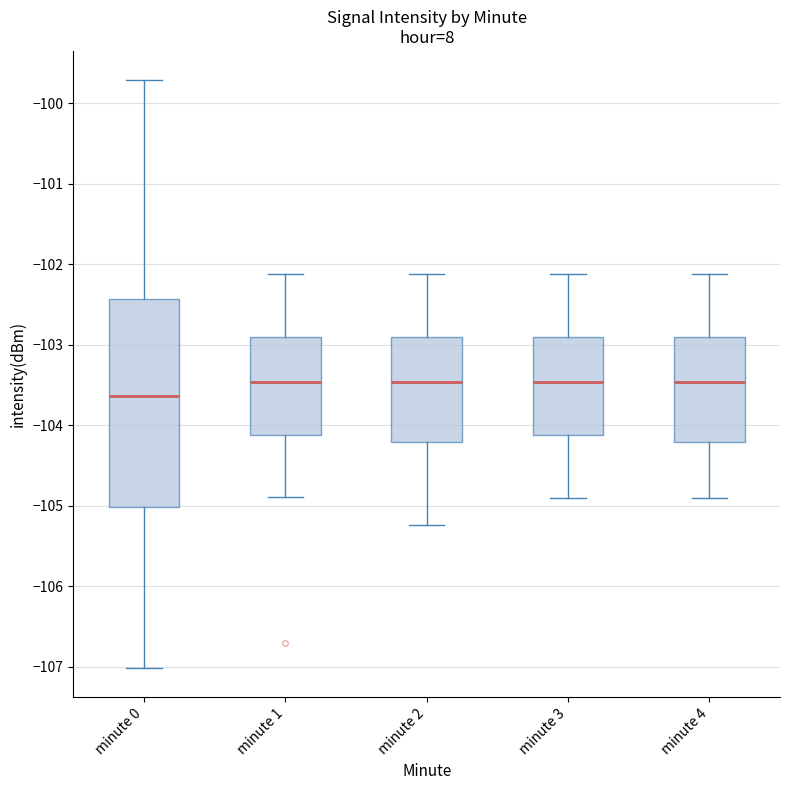

Reading left to right, read every box against the y-axis: the position of its median line, the range the box covers, and the ends of its whiskers. The values are not printed on the chart, so give them approximately, as read against the axis.

minute 0: median -103.6, box -105.0 to -102.4, whiskers -107.0 to -99.7
minute 1: median -103.5, box -104.1 to -102.9, whiskers -104.9 to -102.1
minute 2: median -103.5, box -104.2 to -102.9, whiskers -105.2 to -102.1
minute 3: median -103.5, box -104.1 to -102.9, whiskers -104.9 to -102.1
minute 4: median -103.5, box -104.2 to -102.9, whiskers -104.9 to -102.1